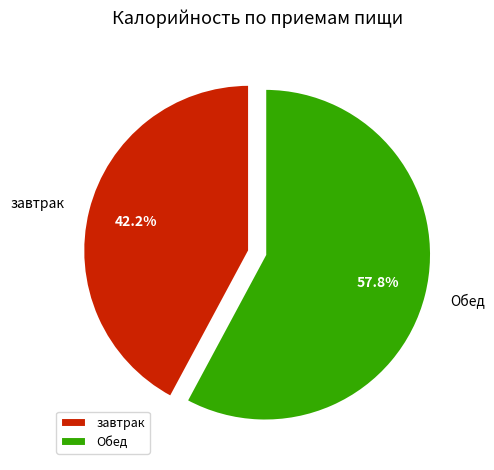

What percentage is the завтрак slice, to the nearest percent?

42%